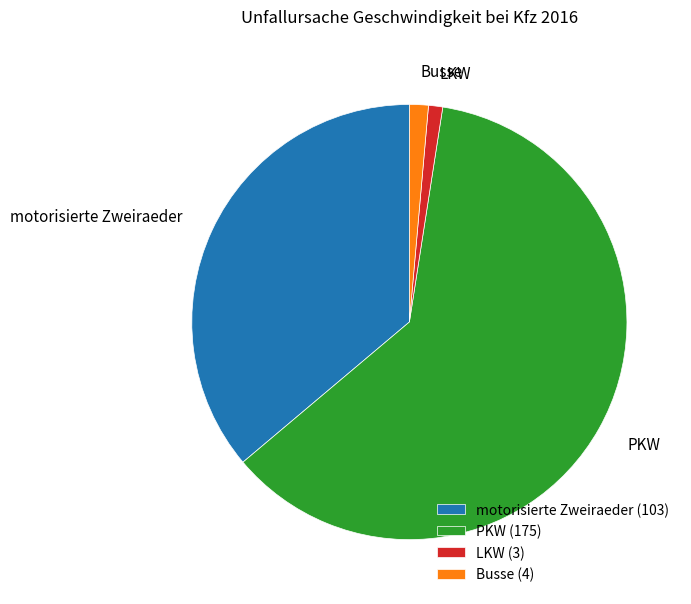

Do motorisierte Zweiraeder and LKW together represent more than half of the pie?

No